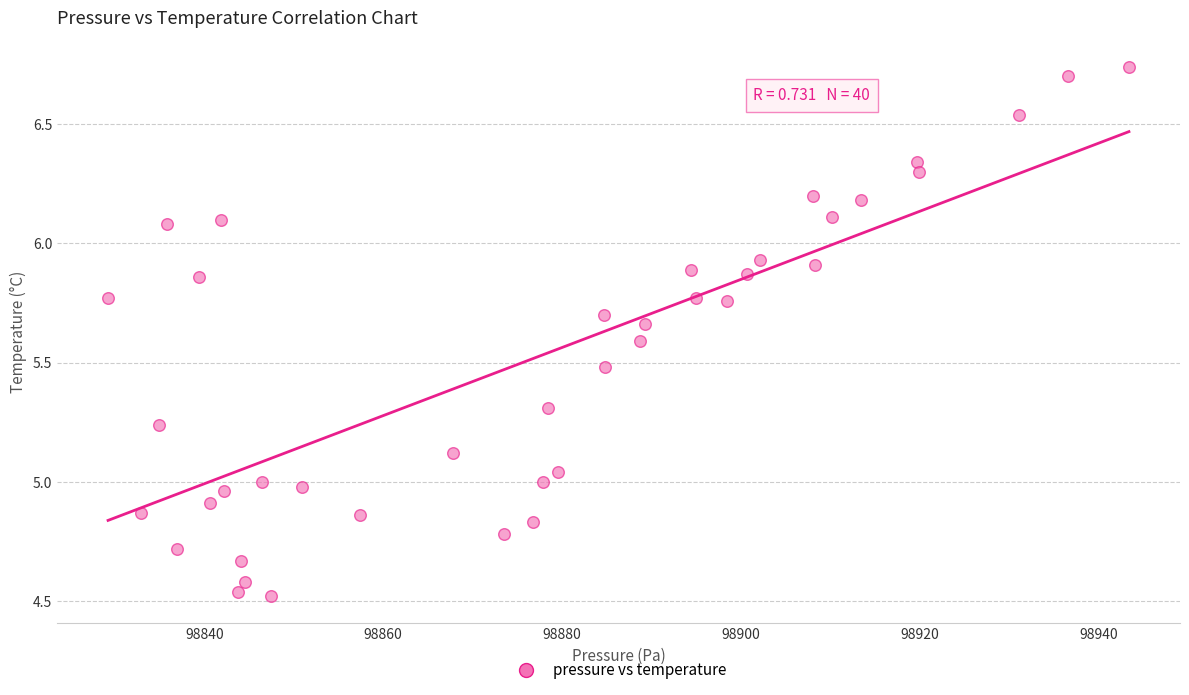

What is the range of Y values (max minus min)?

2.2